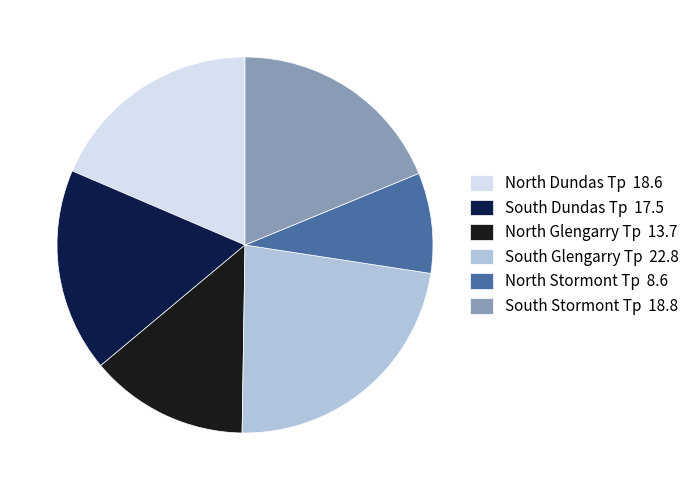

Is the sum of North Stormont Tp 8.6 and North Glengarry Tp 13.7 greater than half?

No